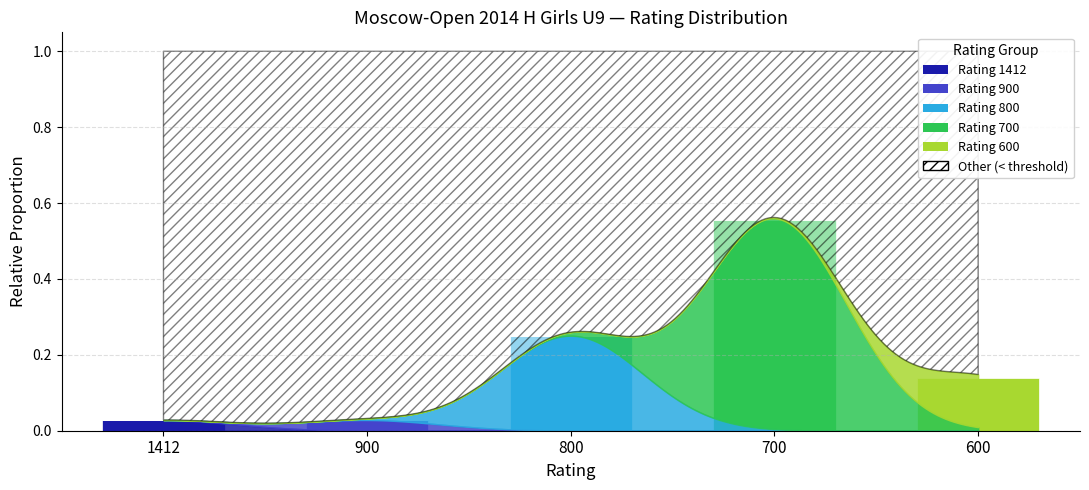

At which label does Rating 1412 reach its peak?

1412